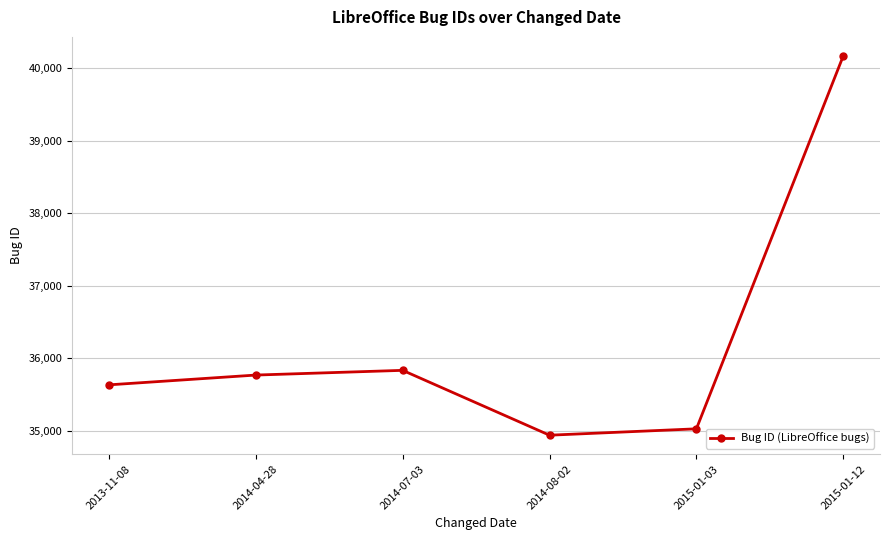

Reading right to left, extract all data points from this chart.

40171	35030	34942	35836	35771	35636